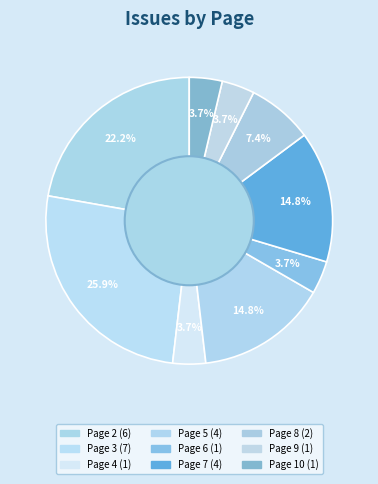

How many slices are in this pie chart?

9